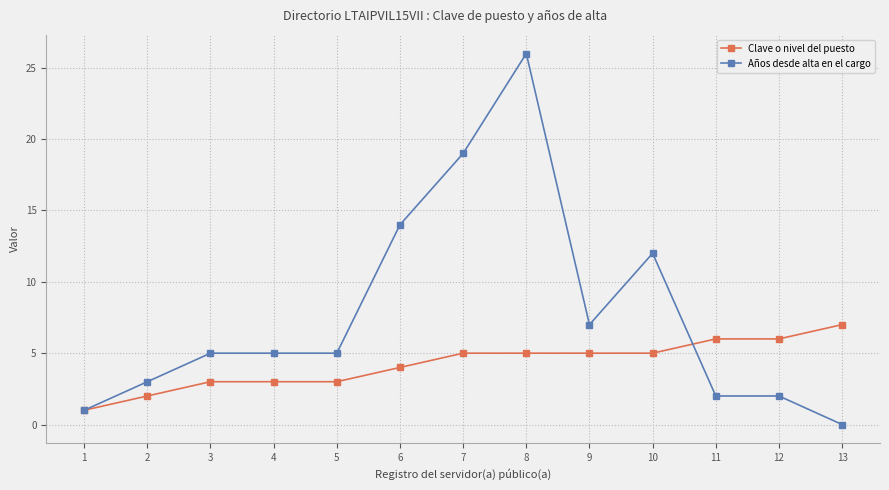

True or false: Años desde alta en el cargo has more than 0 interior local peaks.

True